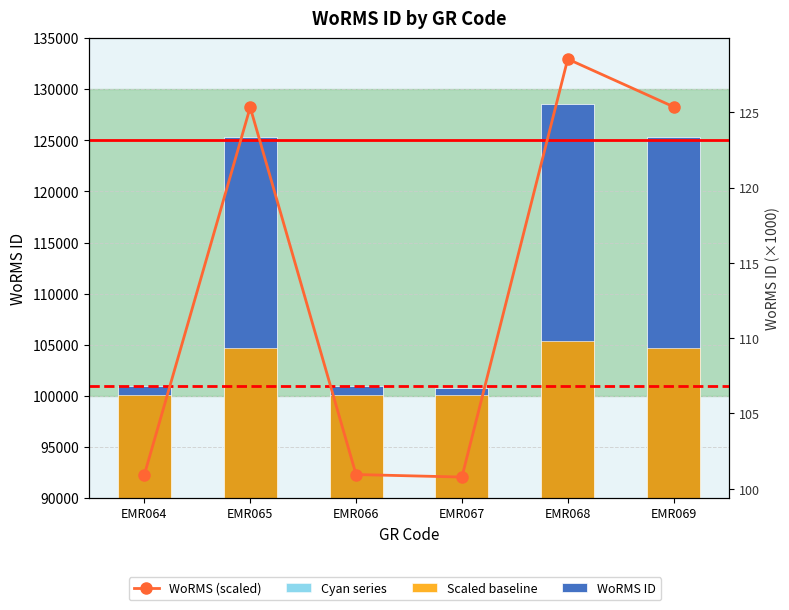

Read the WoRMS (scaled) value at EMR066.

100.9